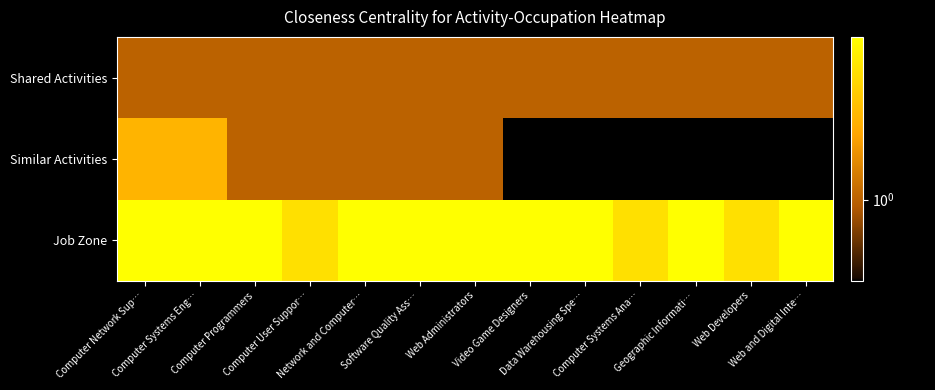

At how many categories does at least one series exceed 0?

13